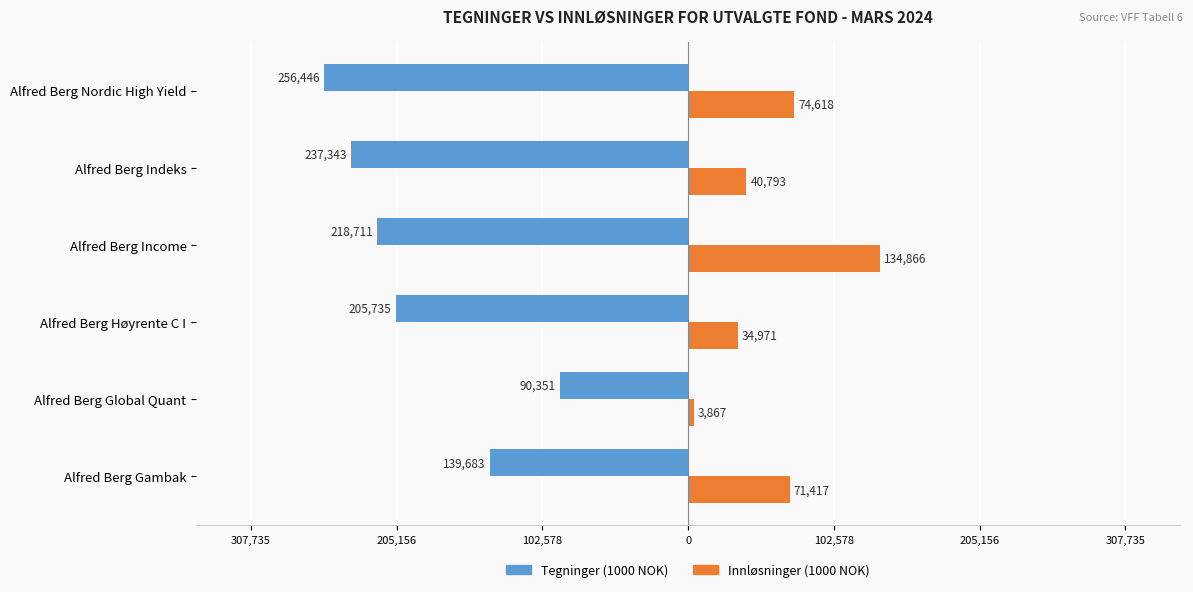

What are all the series names shown in the legend?

Tegninger (1000 NOK), Innløsninger (1000 NOK)